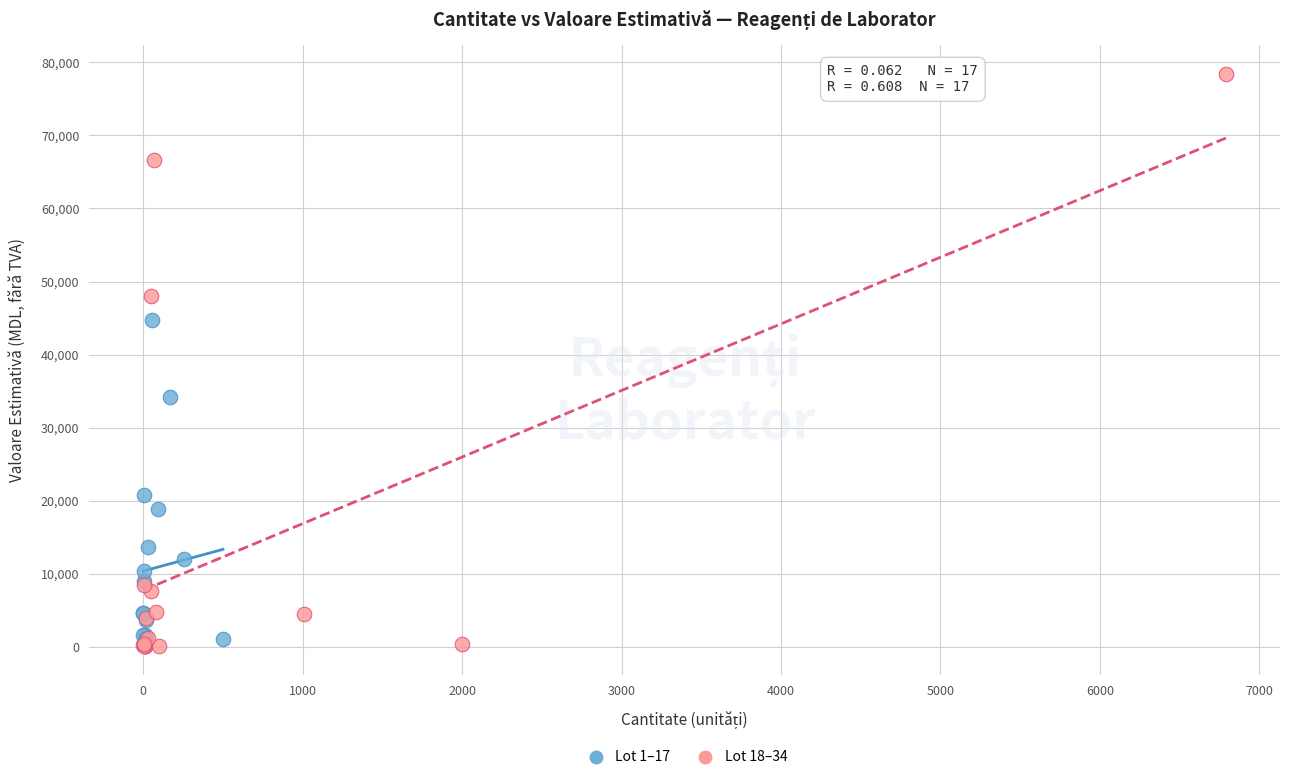

Which series has the widest spread of Y values?

Lot 18–34